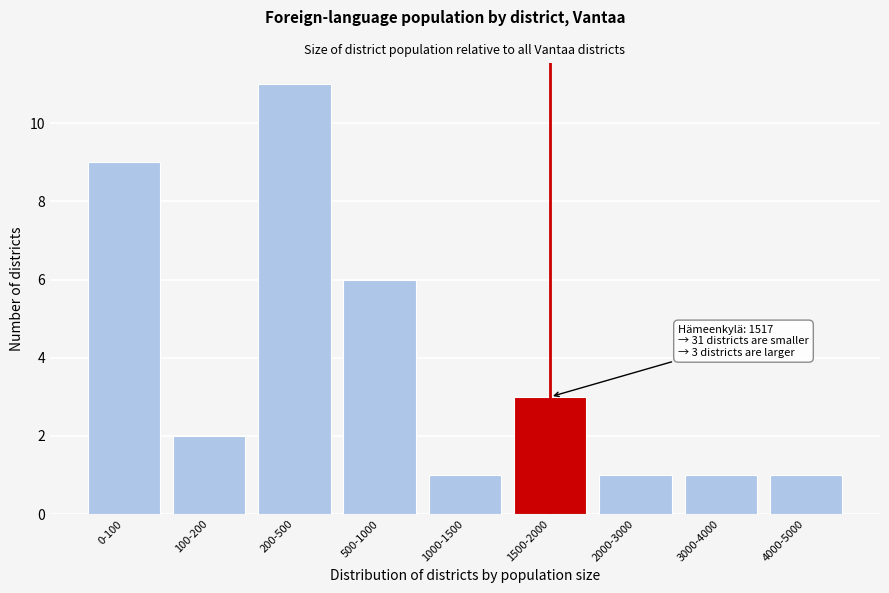

Reading left to right, what are all the values shown in this chart?

0-100=9	100-200=2	200-500=11	500-1000=6	1000-1500=1	1500-2000=3	2000-3000=1	3000-4000=1	4000-5000=1